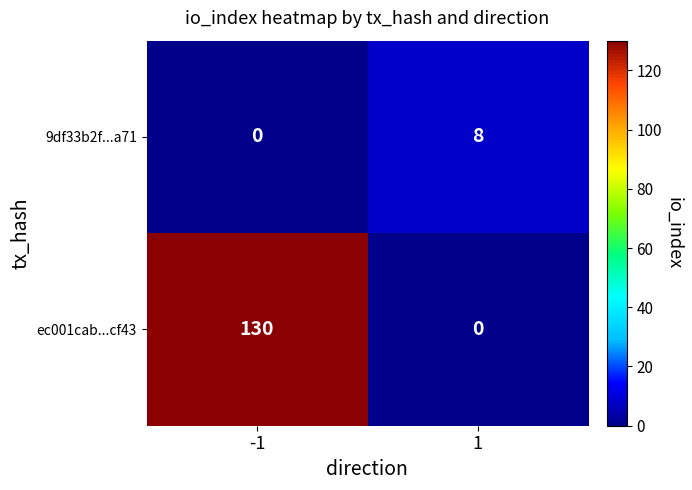

Which series changed the most between -1 and 1?

ec001cab...cf43